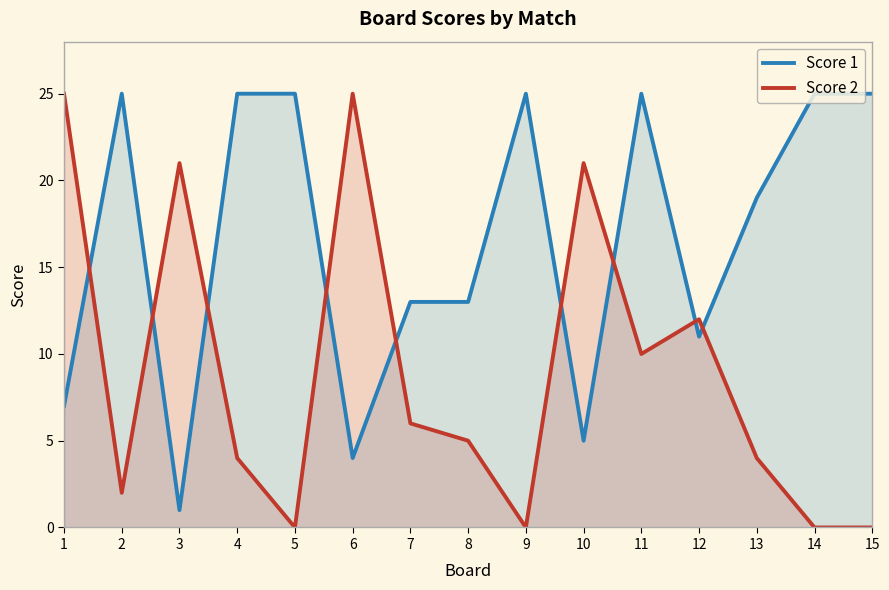

How many times do Score 1 and Score 2 cross each other?

9